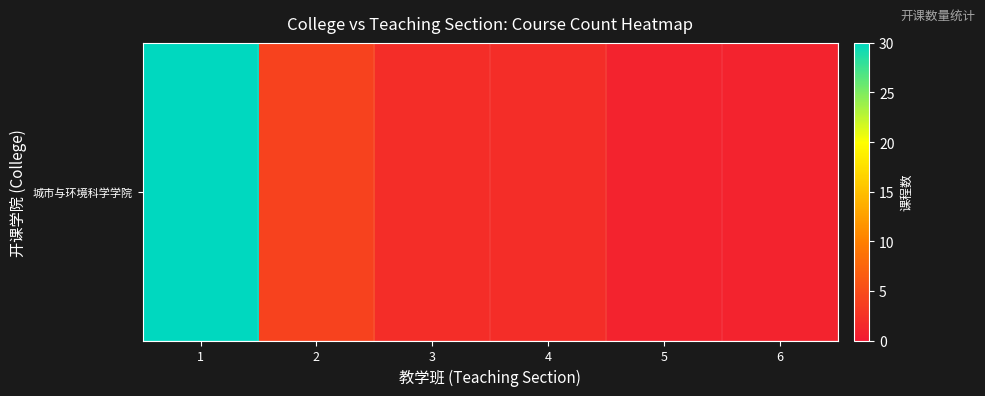

The chart shows a value of 1 at 3. True or false?

False